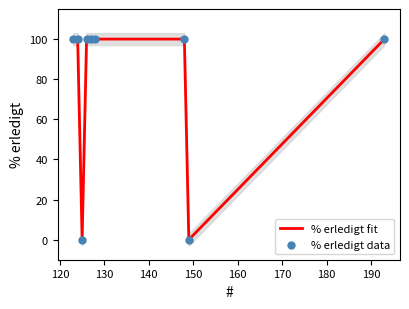

At how many categories does at least one series exceed 40?

7